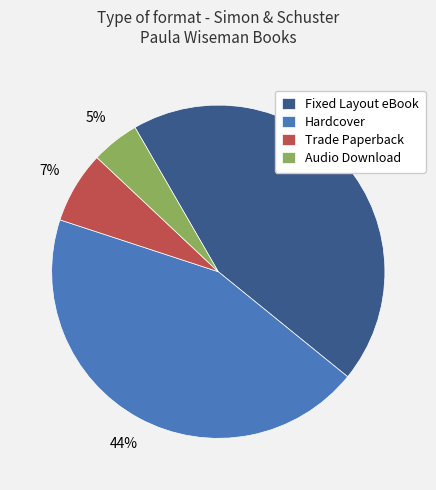

Which slice is the smallest?

Audio Download